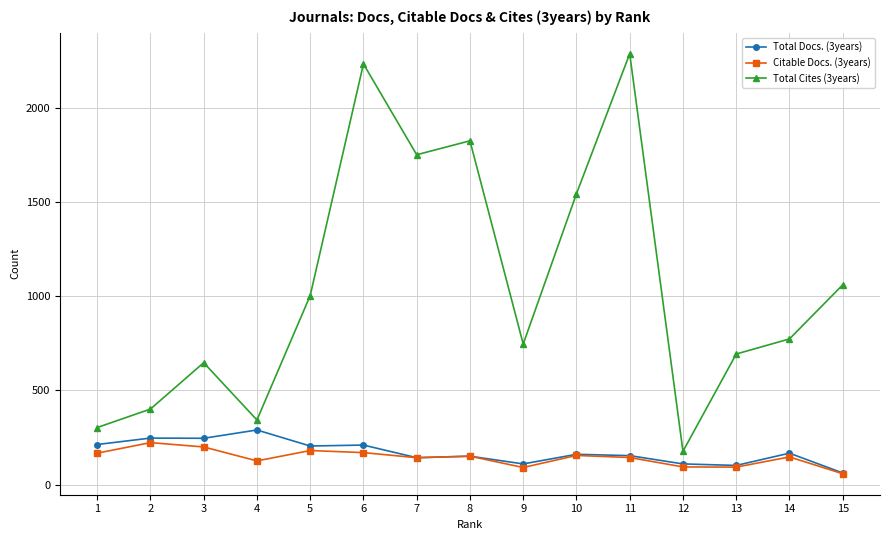

Which category has the lowest value in the Total Docs. (3years) series?

15